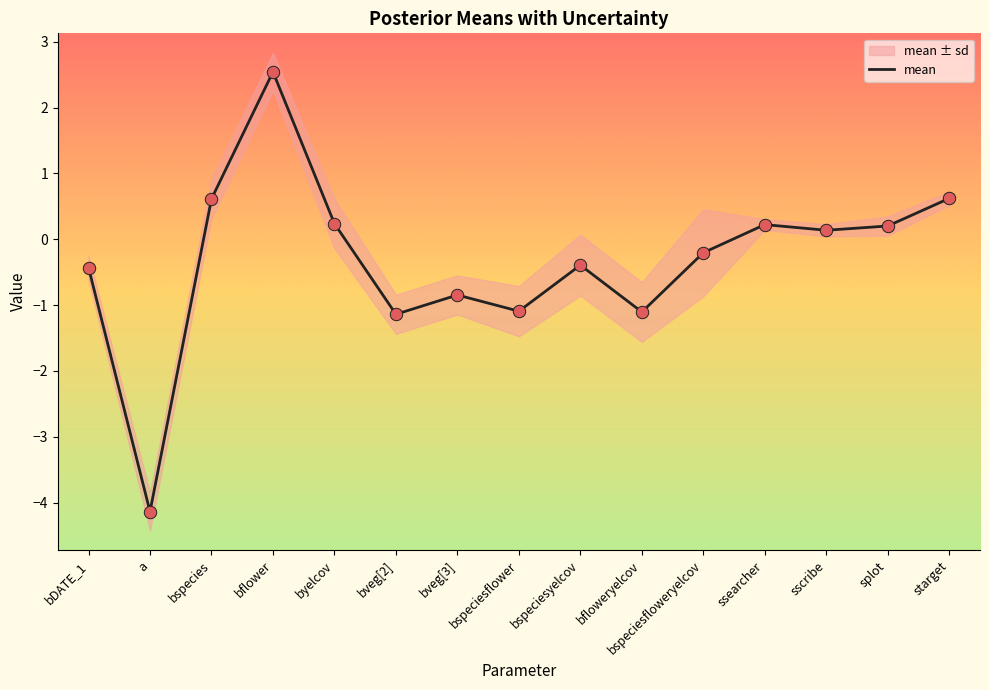

What is the change in value from a to splot?

+4.3